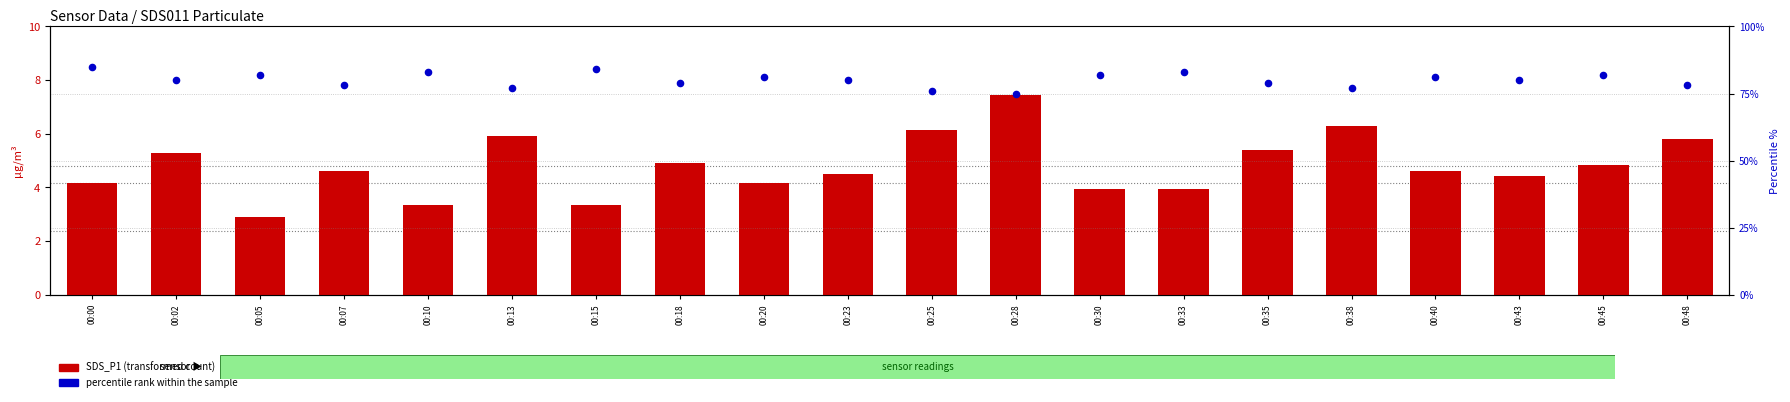

Which series reaches the maximum Y coordinate?

percentile rank within the sample